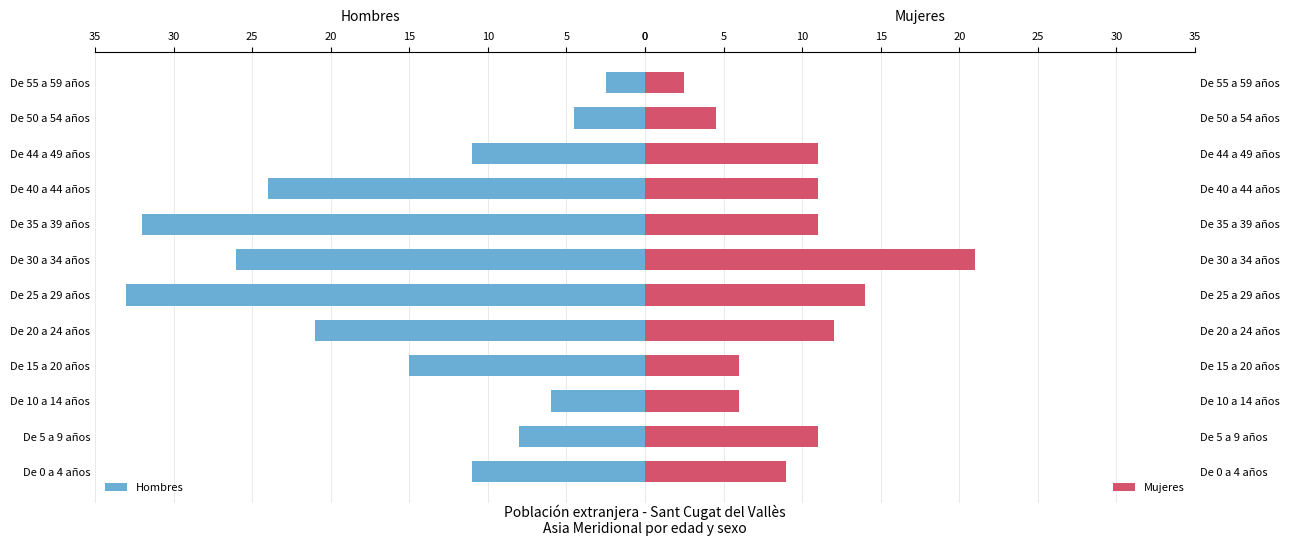

Which series has the largest total across all categories?

Hombres